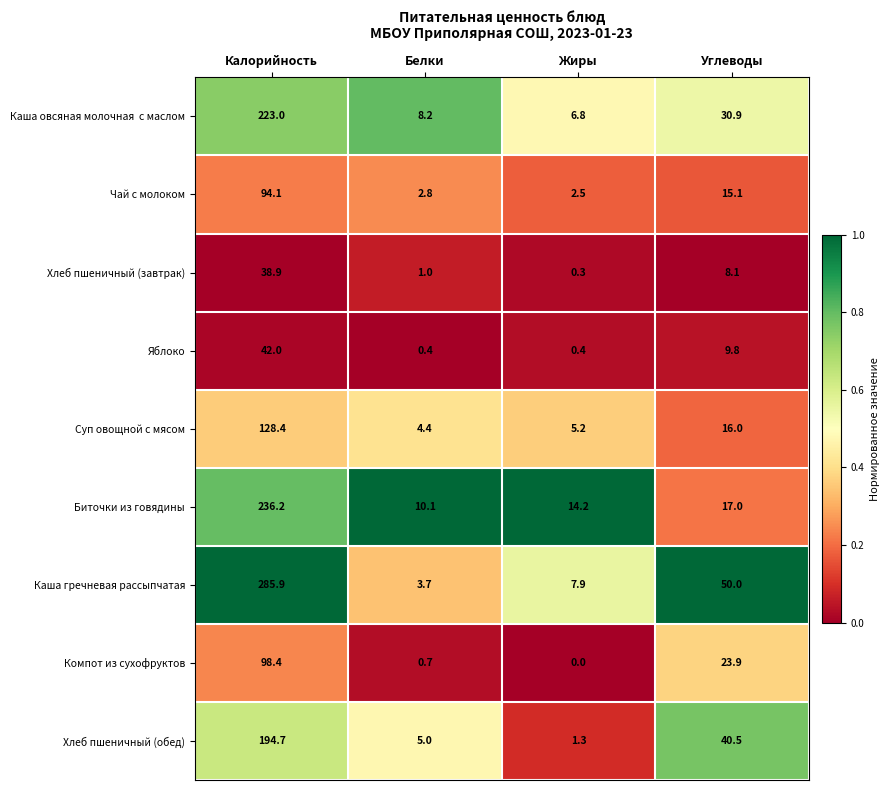

Which series has the widest spread of values?

Каша гречневая рассыпчатая